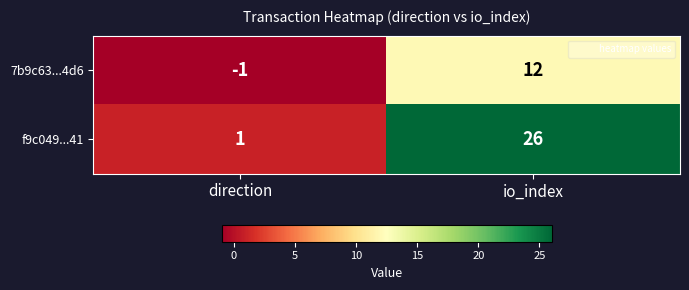

Reading left to right, extract all data points from this chart.

7b9c63...4d6: direction=-1	io_index=12
f9c049...41: direction=1	io_index=26